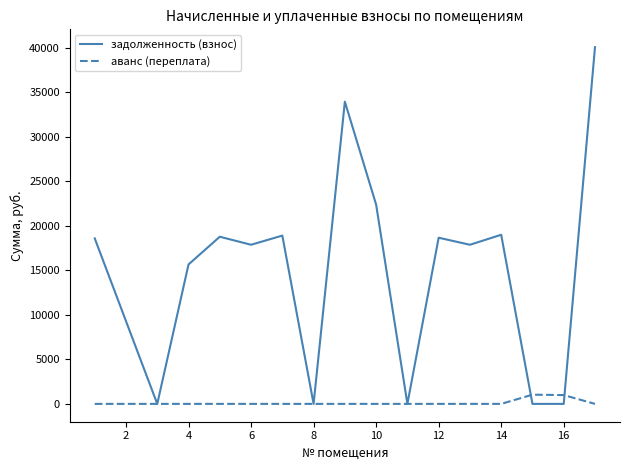

Which series has the largest range (max minus min)?

задолженность (взнос)